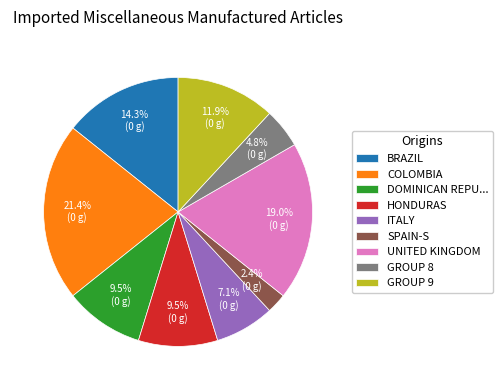

Count the number of slices in the pie.

9